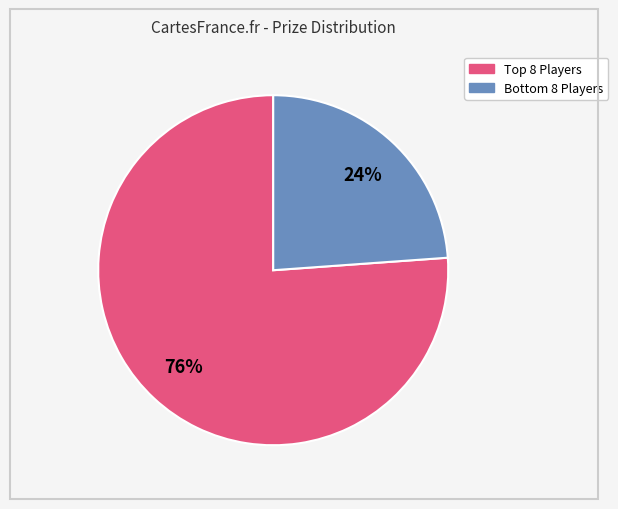

To the nearest percent, what is the difference between the largest and smallest slice percentages?

52%